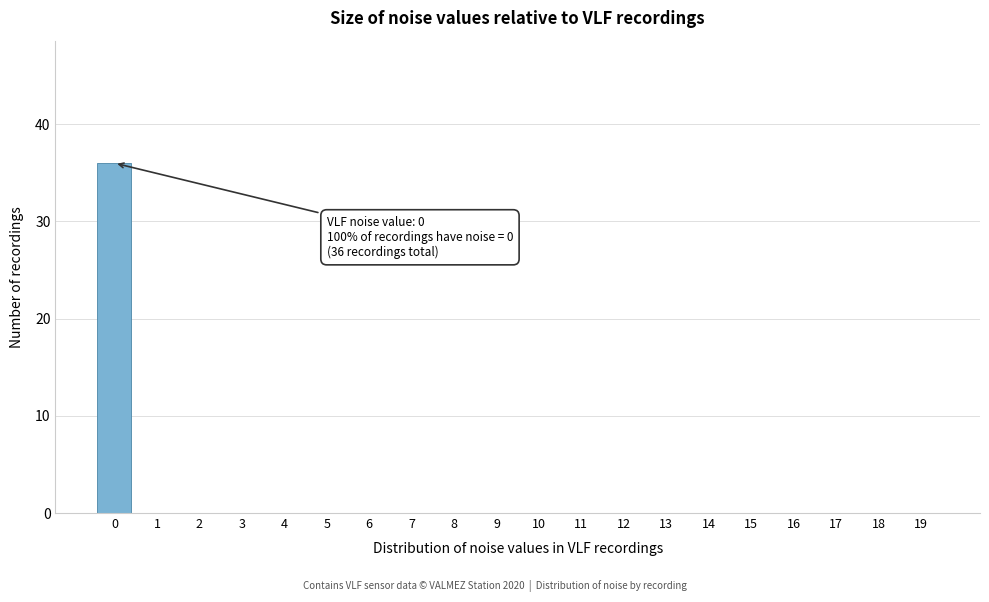

Reading left to right, what are all the values shown in this chart?

0=36	1=0	2=0	3=0	4=0	5=0	6=0	7=0	8=0	9=0	10=0	11=0	12=0	13=0	14=0	15=0	16=0	17=0	18=0	19=0